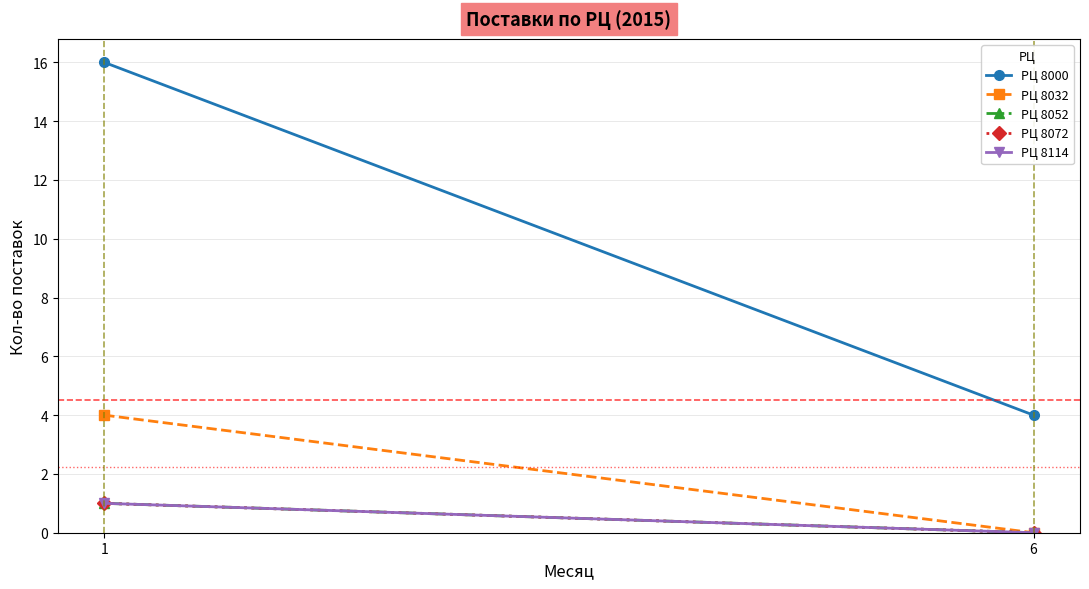

Reading left to right, list all the values displayed in this chart.

РЦ 8000: 16	4
РЦ 8032: 4	0
РЦ 8052: 1	0
РЦ 8072: 1	0
РЦ 8114: 1	0